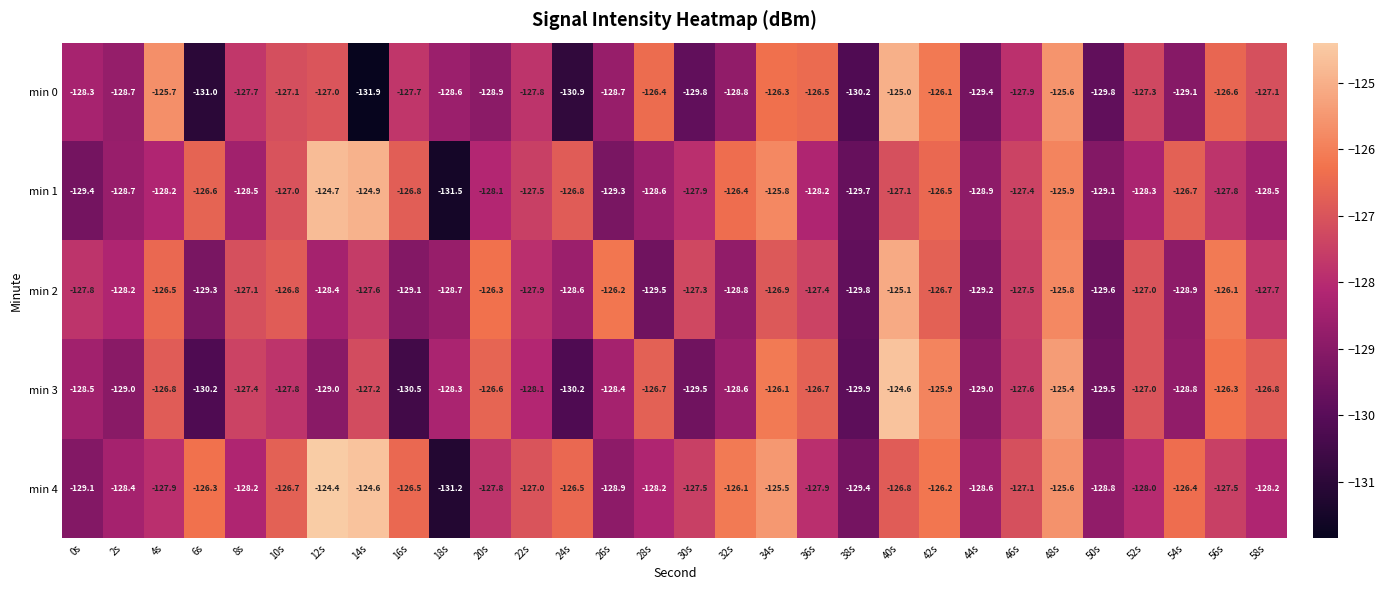

Which category has the lowest value across all series?

14s